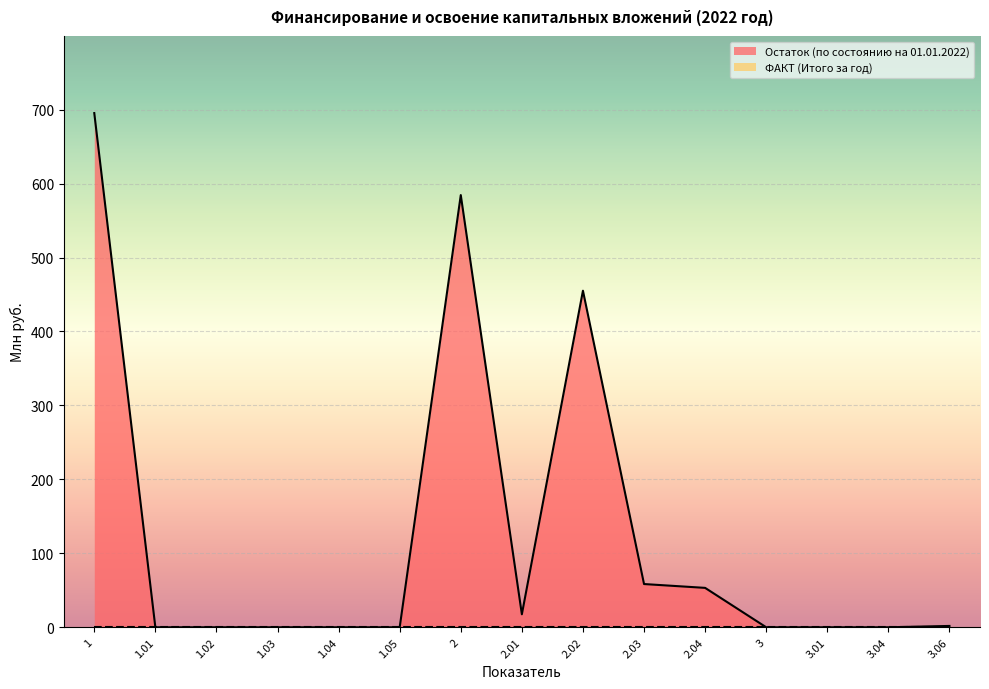

Which label corresponds to the largest value in the chart?

1